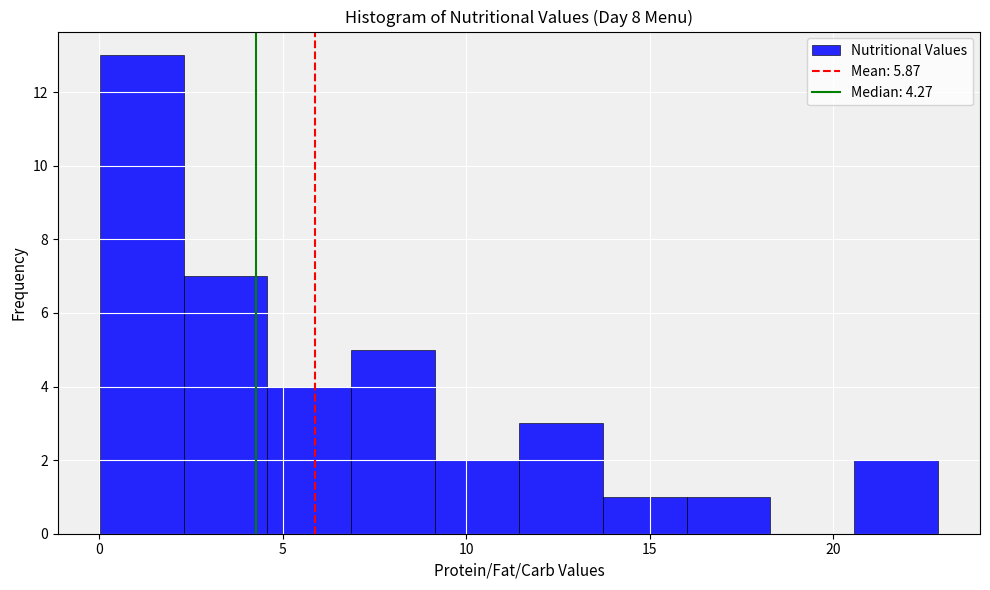

How tall is the bar that spans 13.5 to 16.0 on the x-axis? Neither the bar edges nor the heights are printed on the chart, so give them approximately, as read against the axes.

1